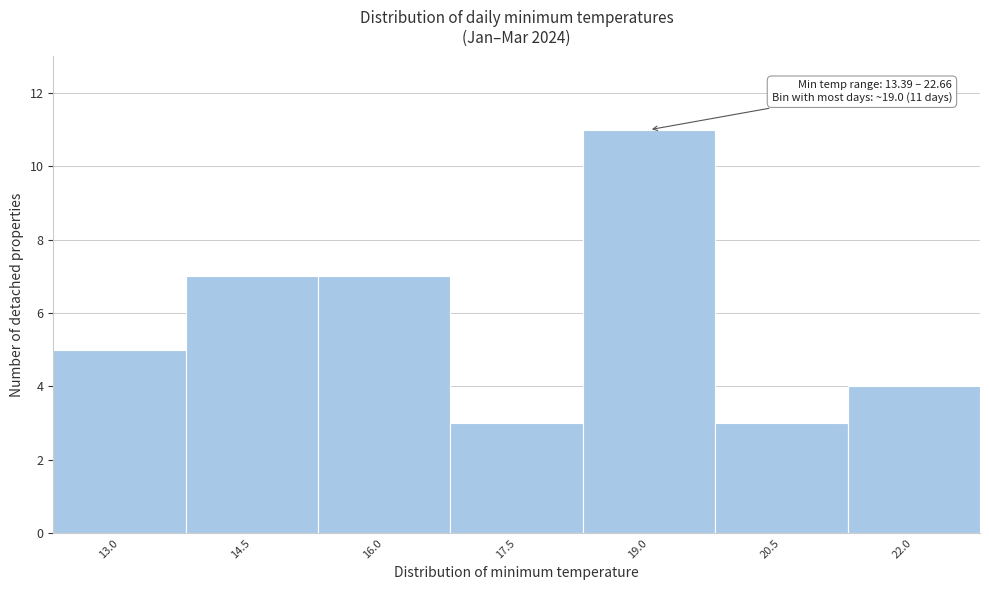

Reading right to left, what are all the values shown in this chart?

4	3	11	3	7	7	5